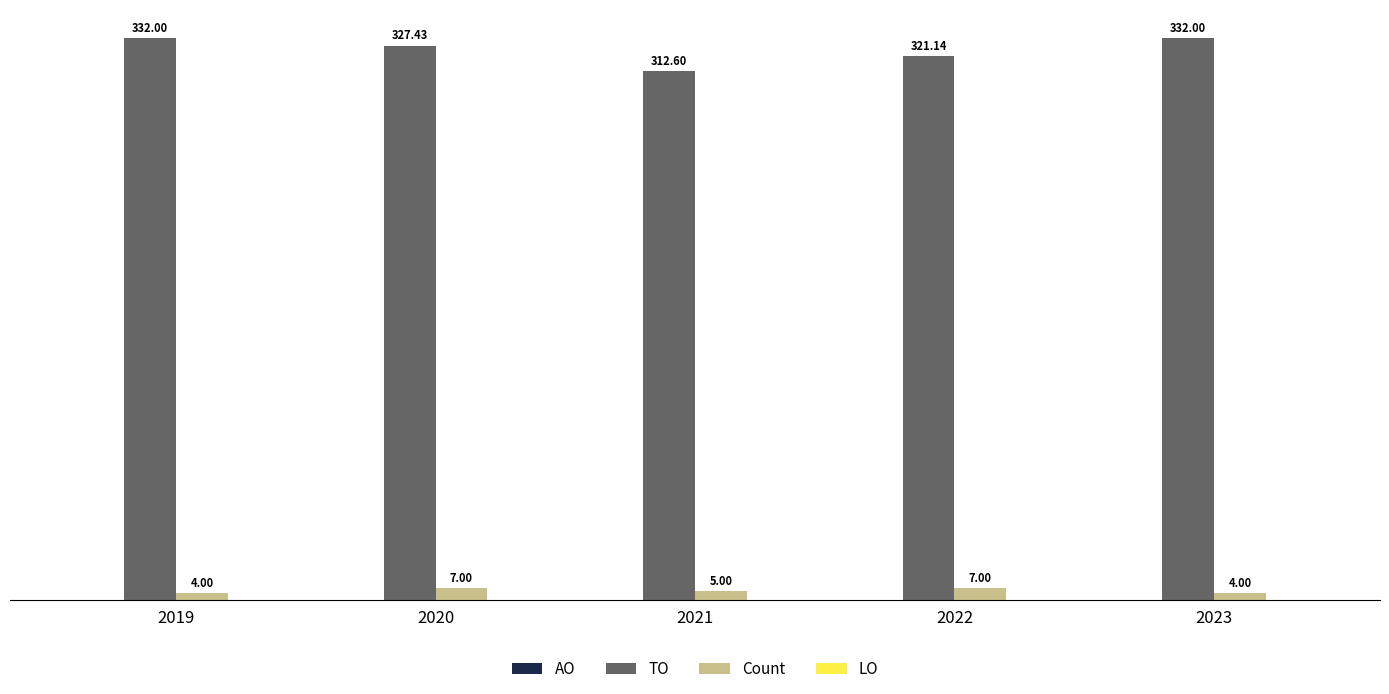

What is the difference between the maximum and minimum values in the TO series?

19.4